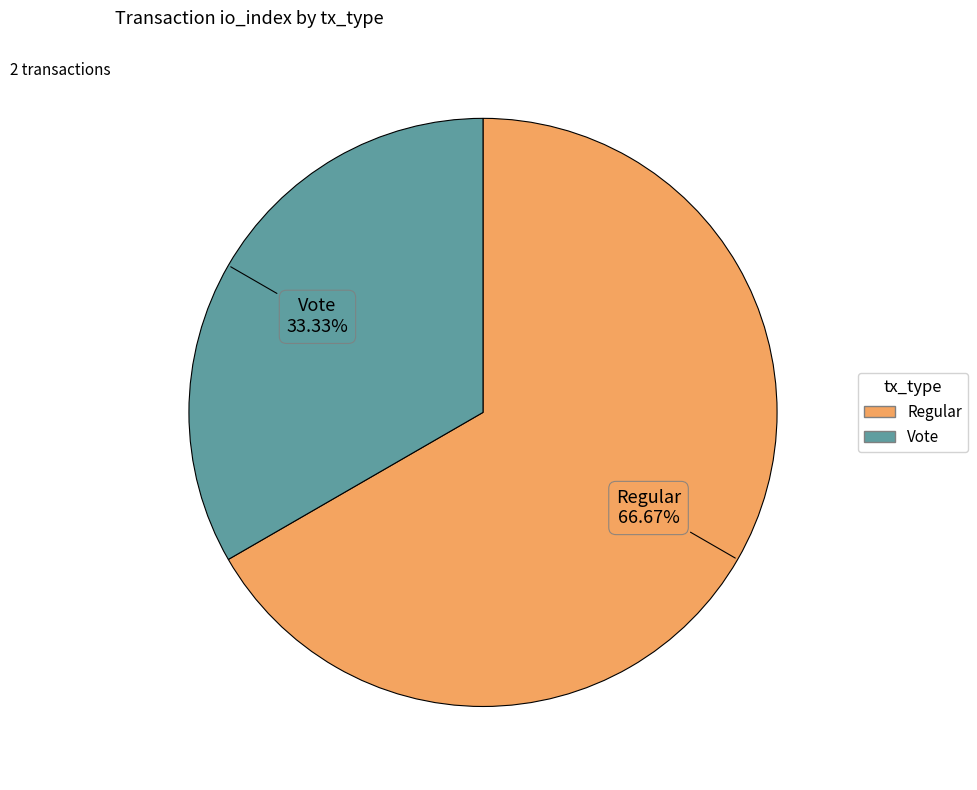

To the nearest percent, what is the combined percentage of Regular and Vote?

100%